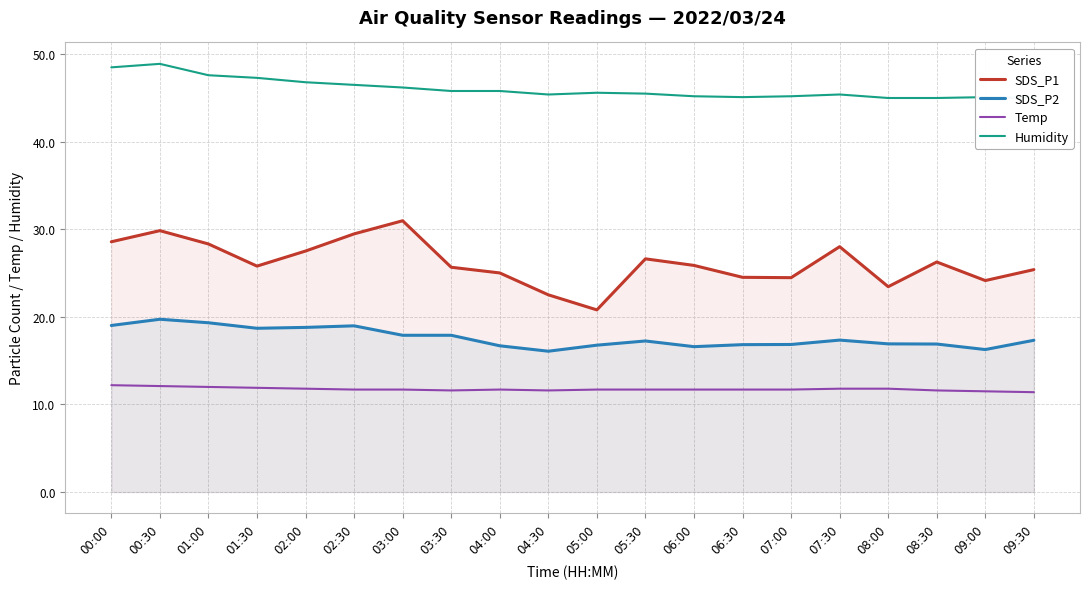

In Humidity, how many points are higher than both neighbors (excluding endpoints)?

4